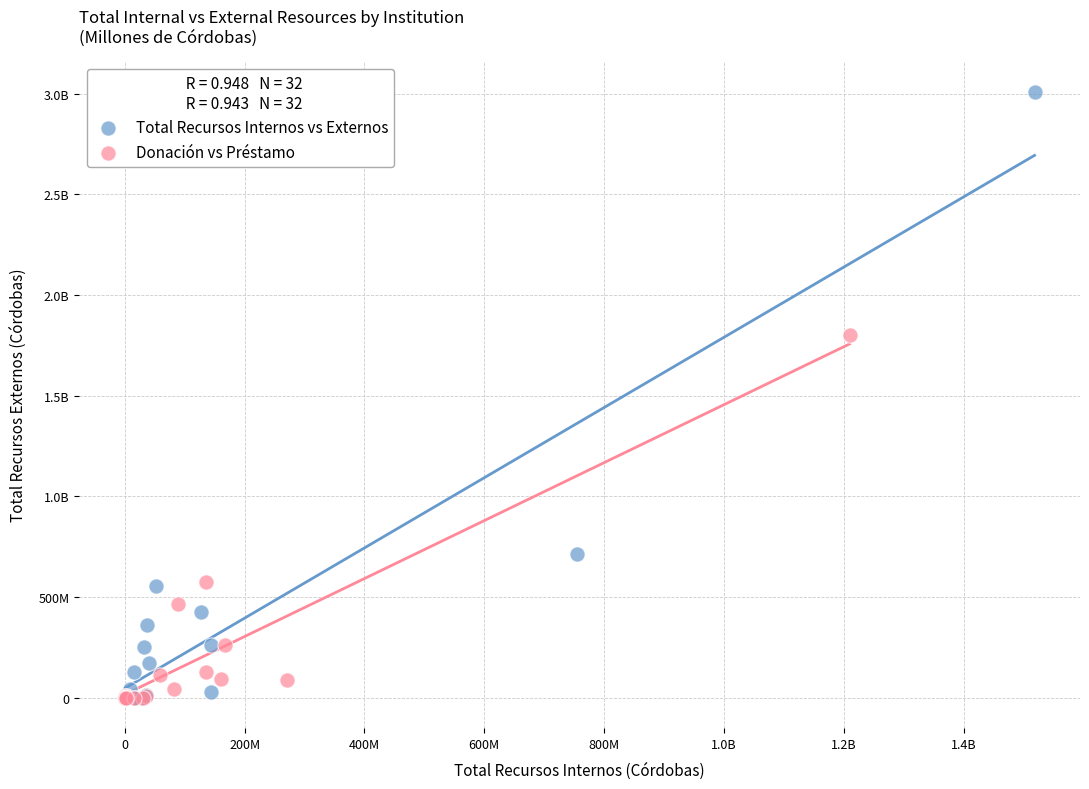

What are all the series names shown in the legend?

Total Recursos Internos vs Externos, Donación vs Préstamo